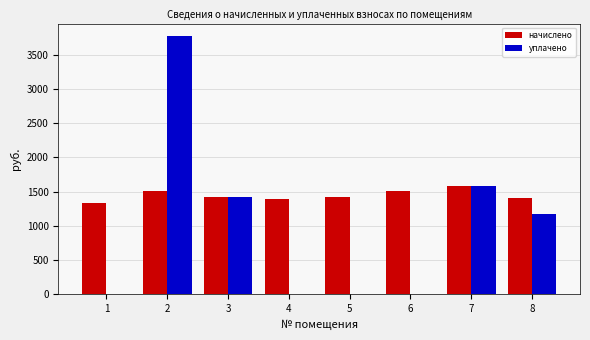

Is the value of уплачено at 2 greater than the value of начислено at 2?

Yes